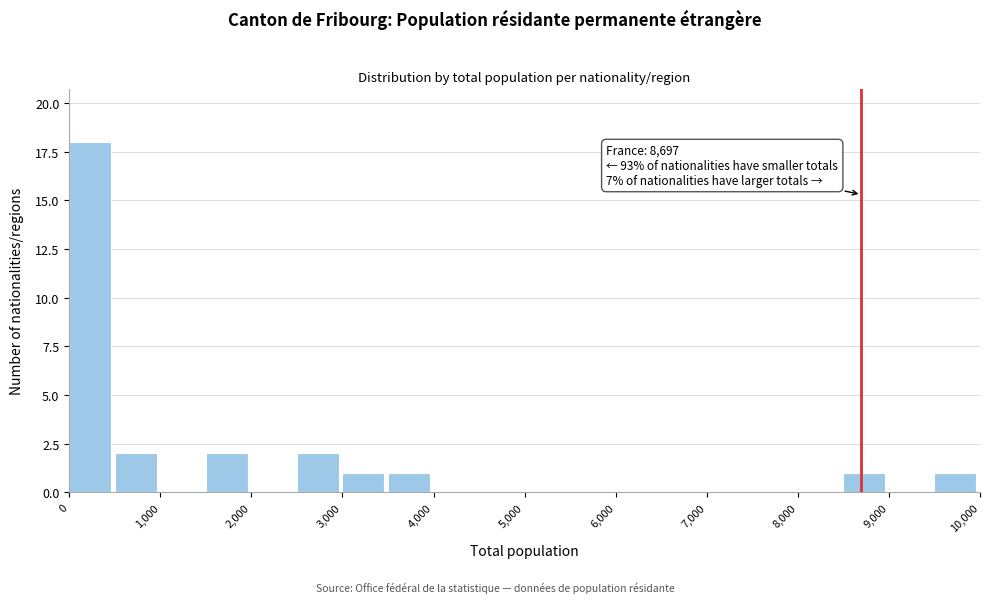

Over which range of the x-axis is the bar tallest?

0 to 500